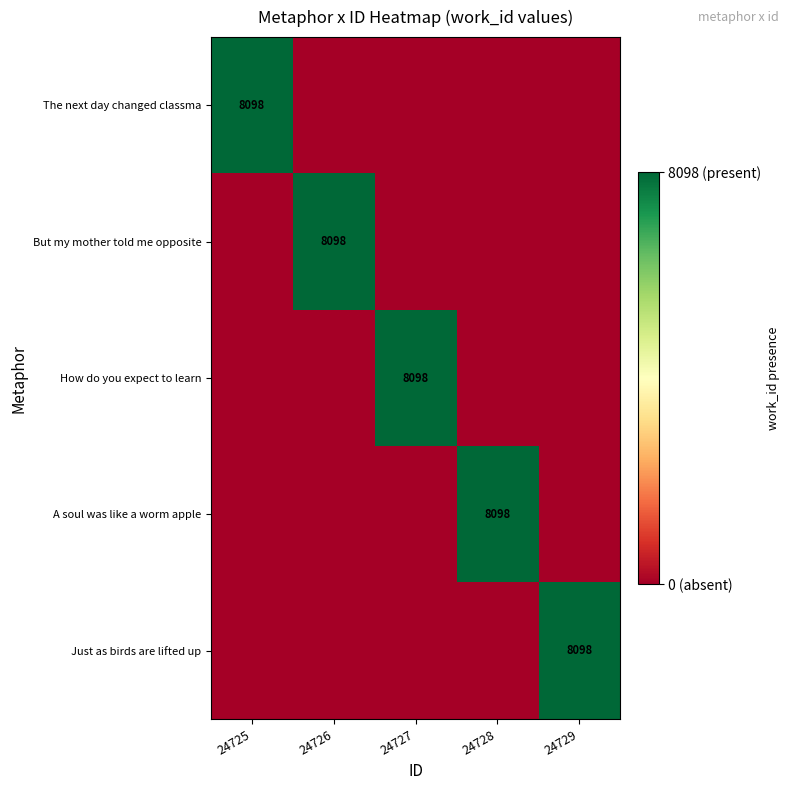

The The next day changed classma series shows 8098 at 24725. True or false?

True